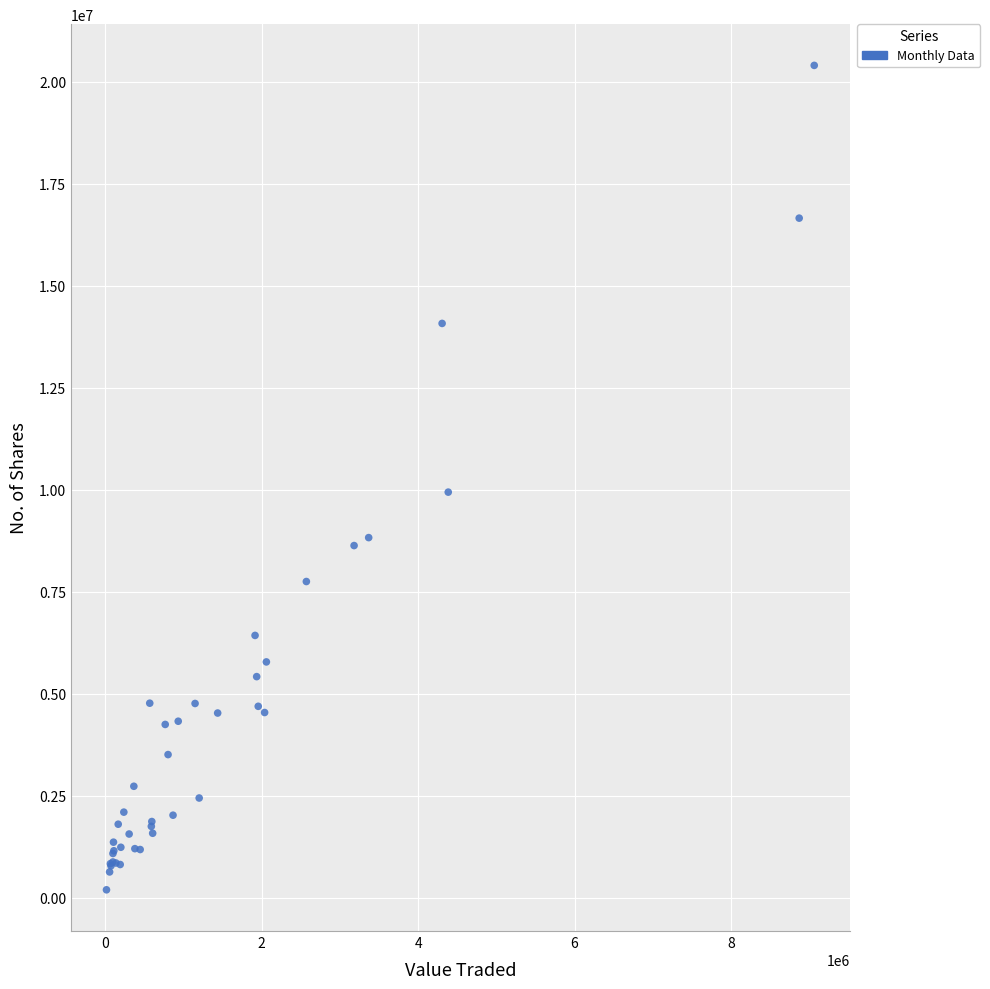

What Y value in the scatter plot is closest to 10295527?

9939519